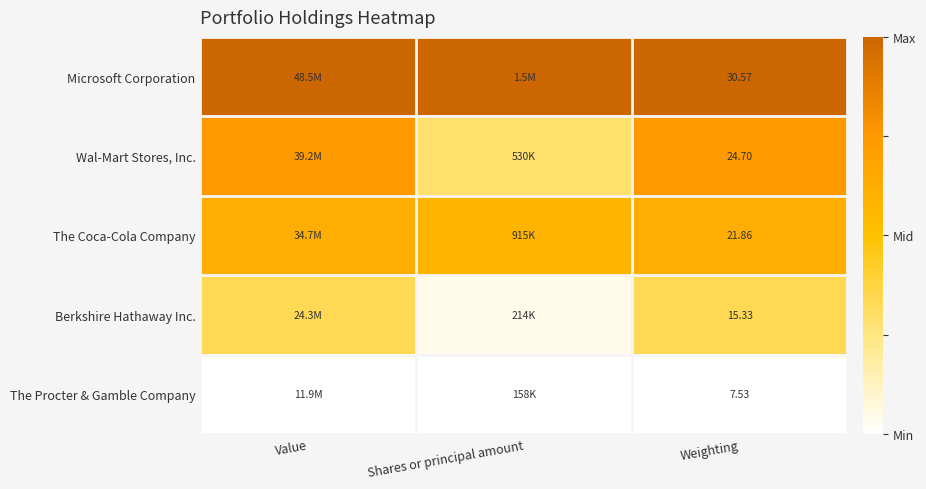

Rank the series at Weighting from highest to lowest value.

Microsoft Corporation, Wal-Mart Stores, Inc., The Coca-Cola Company, Berkshire Hathaway Inc., The Procter & Gamble Company